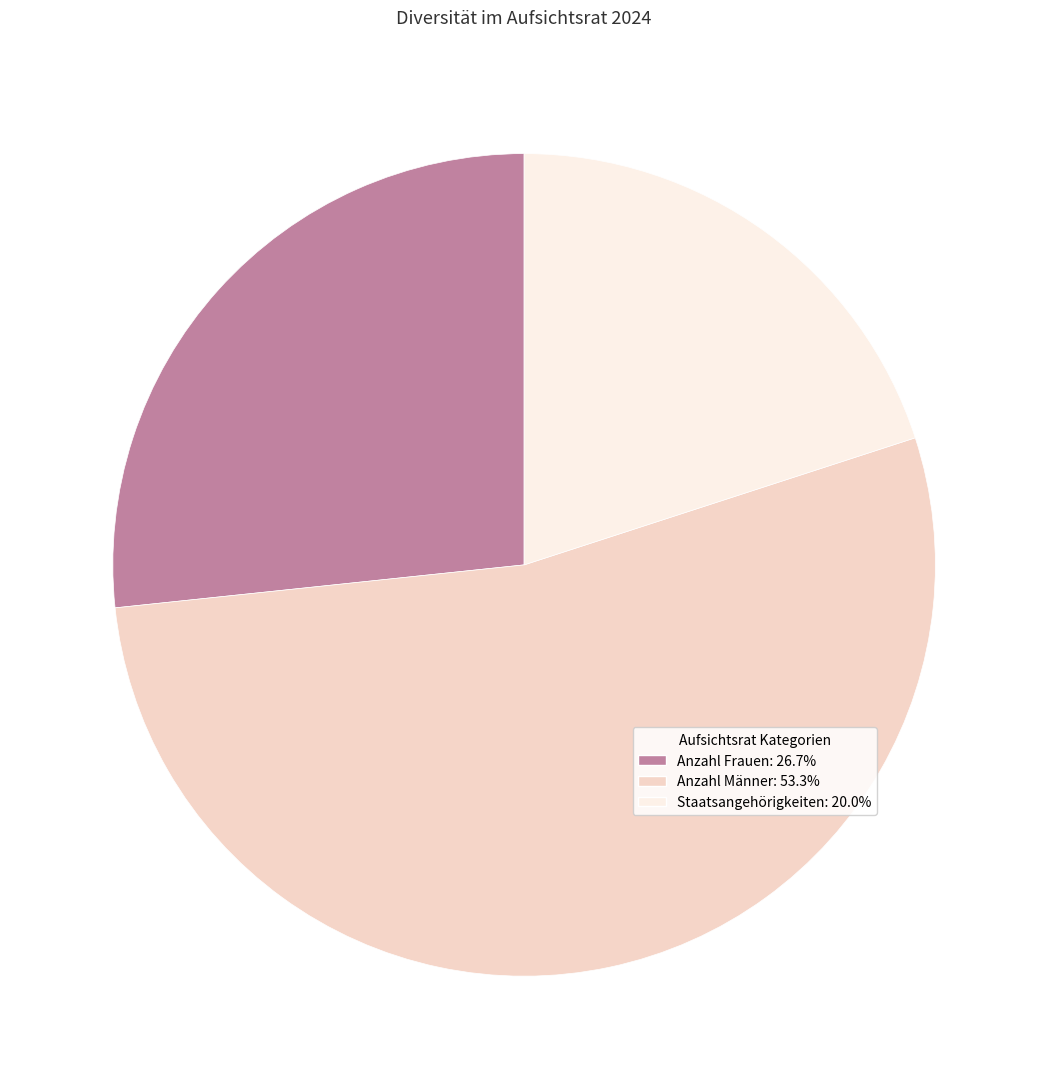

What is the ratio of the value at Anzahl Männer: 53.3% to the value at Anzahl Frauen: 26.7%?

2.0